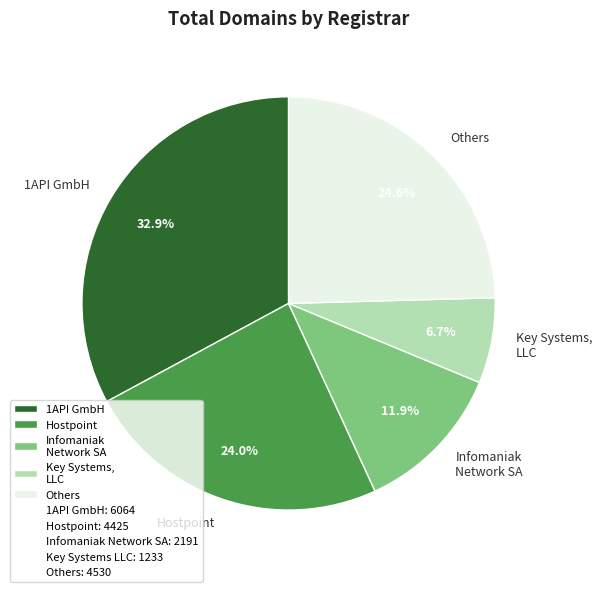

What percentage do Key Systems, LLC and 1API GmbH together represent?

39.6%